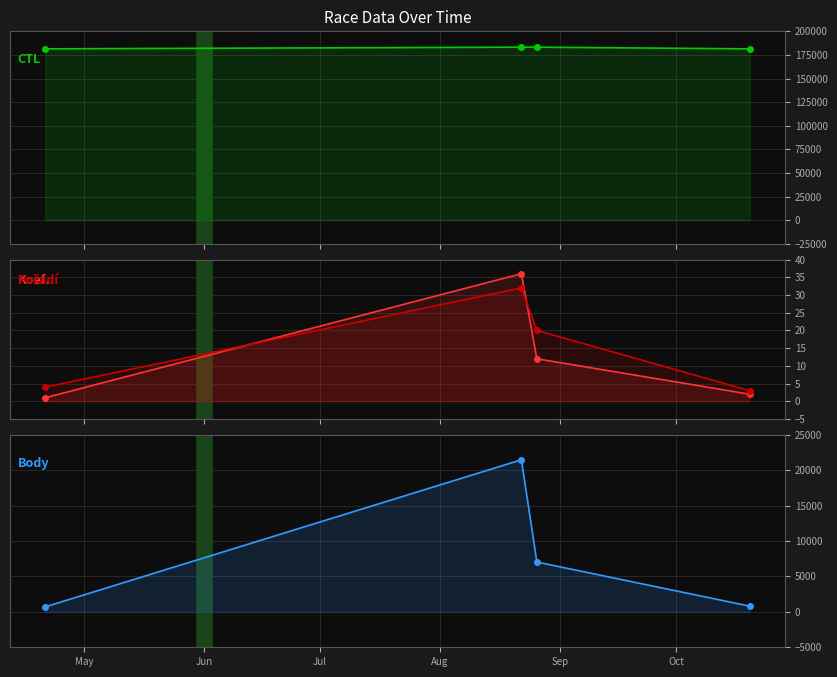

What is the lowest value of the CTL series?

181403